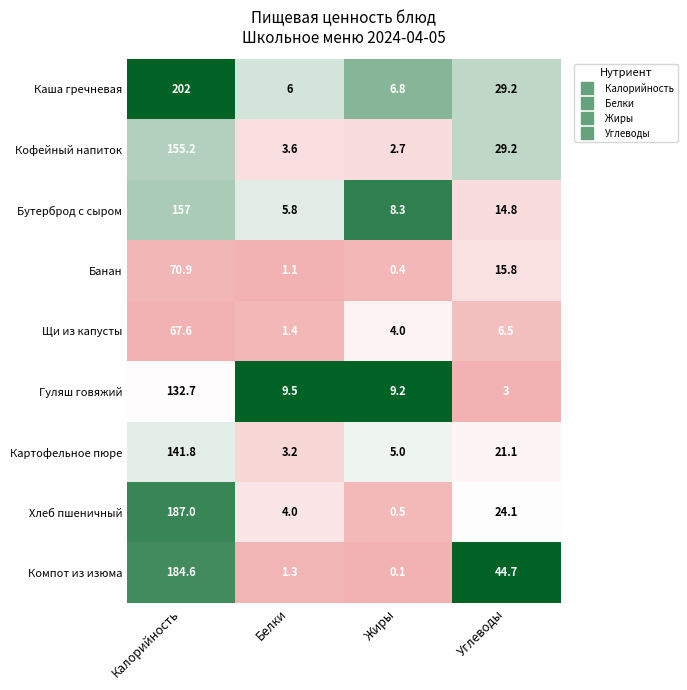

Which series has the largest range (max minus min)?

Каша гречневая